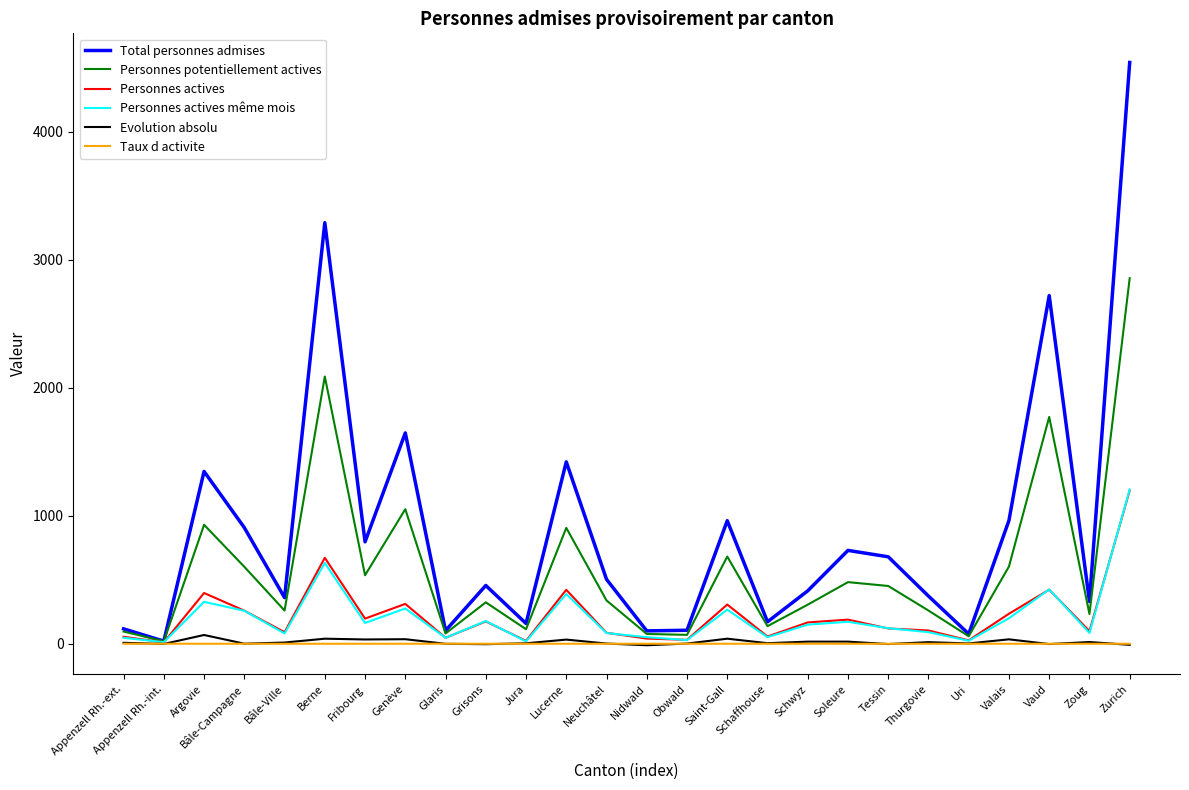

Is it true that Total personnes admises equals 1347.0 at Argovie?

True